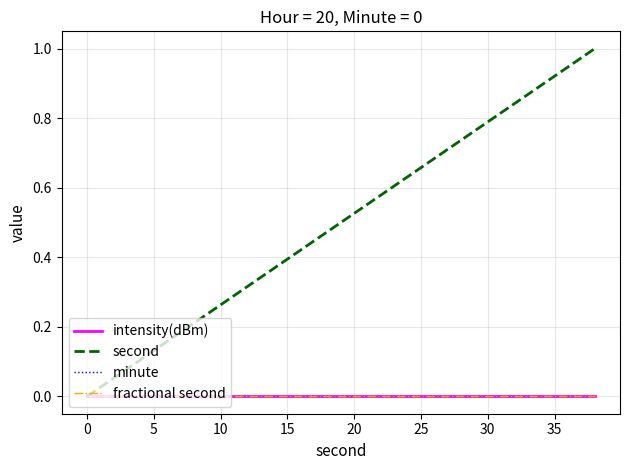

Is this an area chart (filled region under the line)?

No